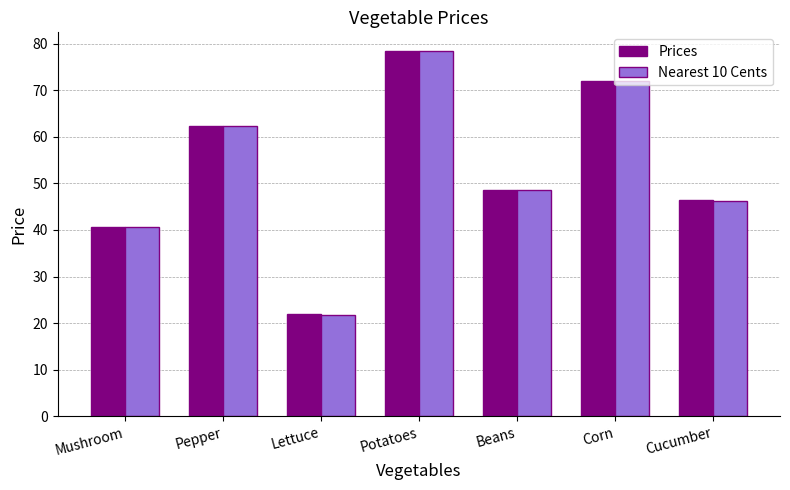

List the labels in order of Nearest 10 Cents value, smallest first.

Lettuce, Mushroom, Cucumber, Beans, Pepper, Corn, Potatoes